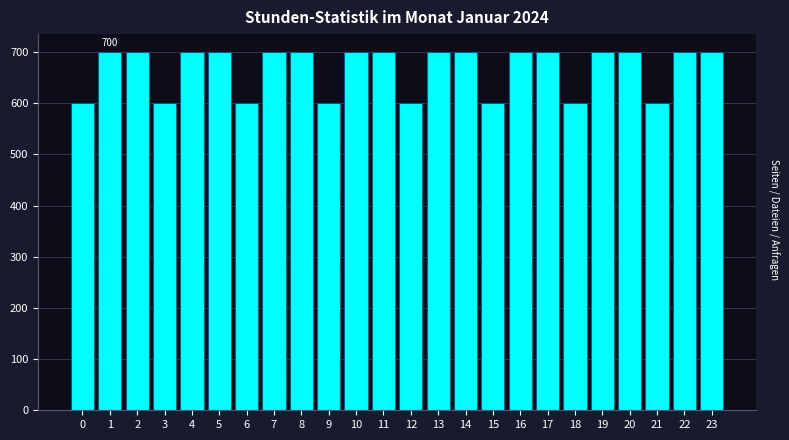

Reading left to right, list all the values displayed in this chart.

600	700	700	600	700	700	600	700	700	600	700	700	600	700	700	600	700	700	600	700	700	600	700	700